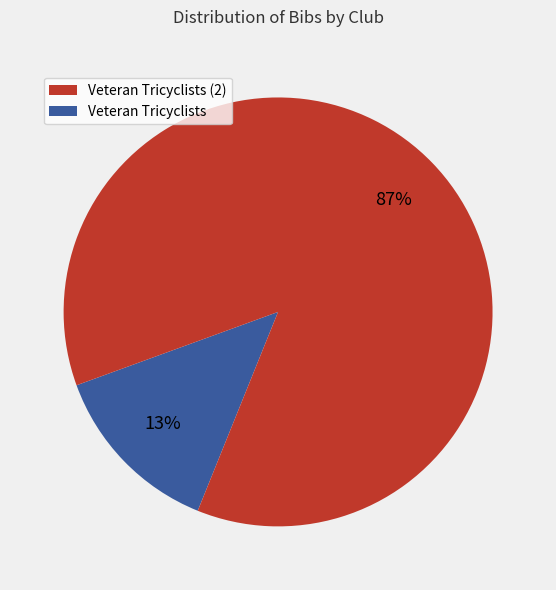

To the nearest percent, what is the average slice percentage?

50%